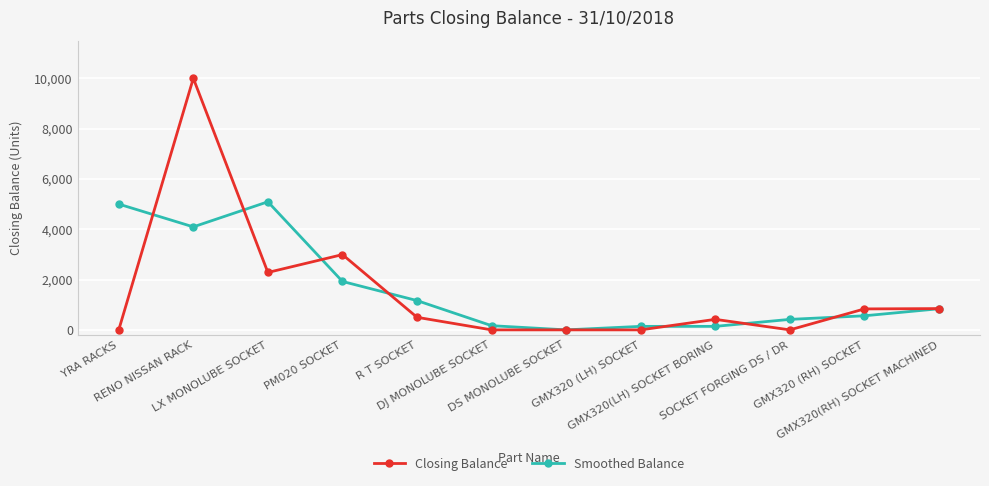

At which category does Closing Balance reach its first local peak?

RENO NISSAN RACK